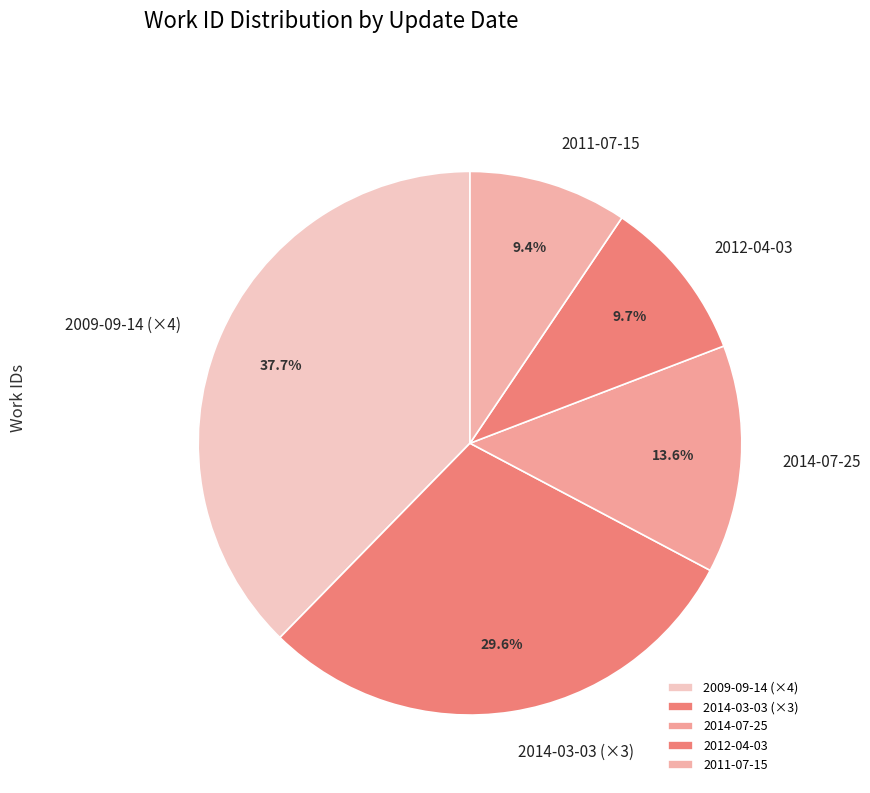

Combined, do 2011-07-15 and 2012-04-03 account for over 50%?

No